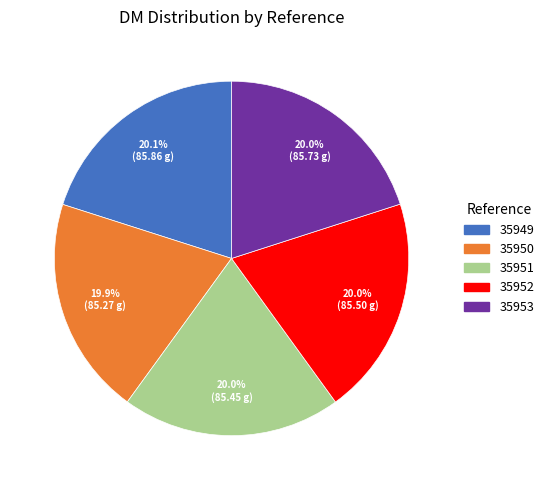

What is the ratio of the value at 35950 to the value at 35951?

1.0